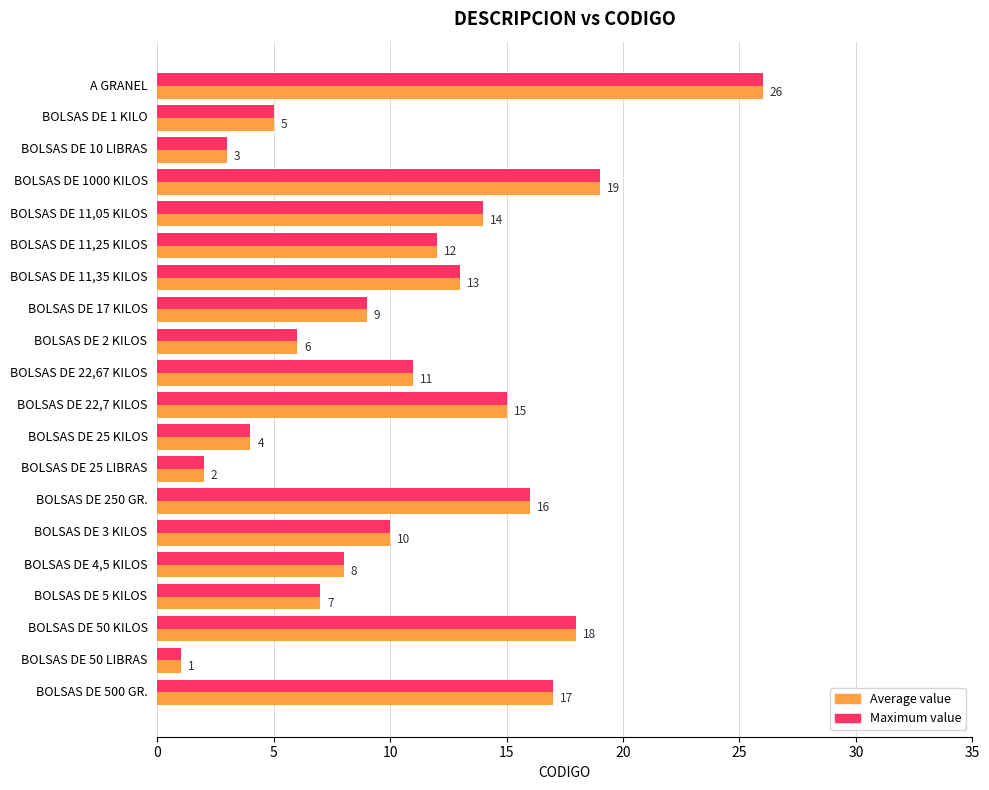

How many data points does each series have?

20